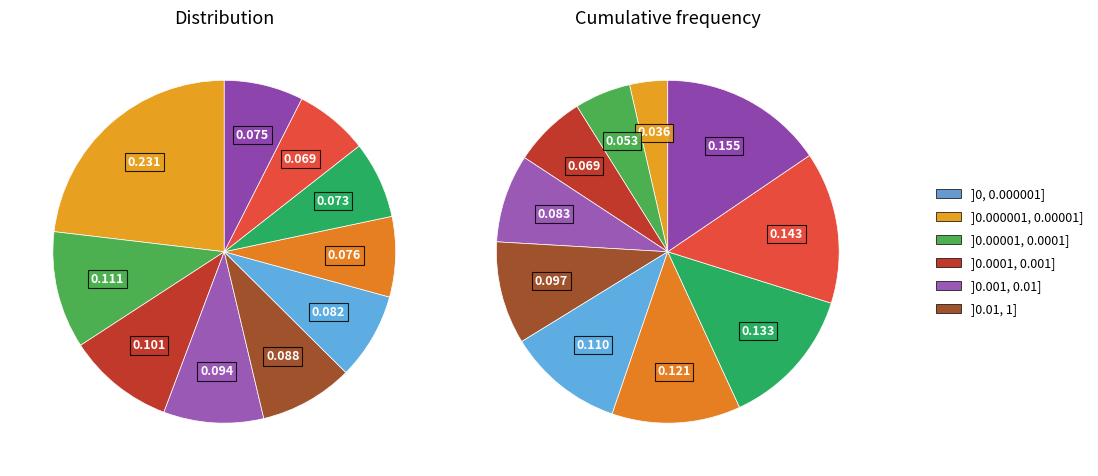

Approximately how many times larger is the value at 6 compared to 5?

0.9